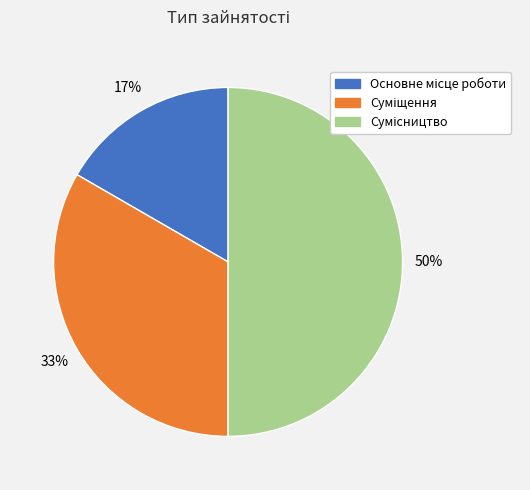

To the nearest percent, what is the difference between the largest and smallest slice percentages?

33%